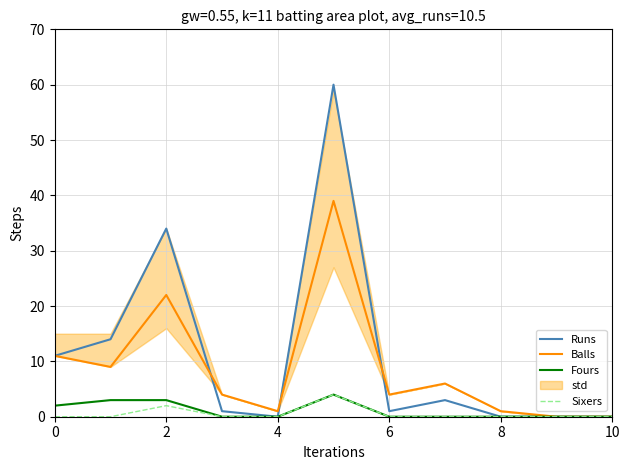

Is it true that Balls equals 1 at 4?

True